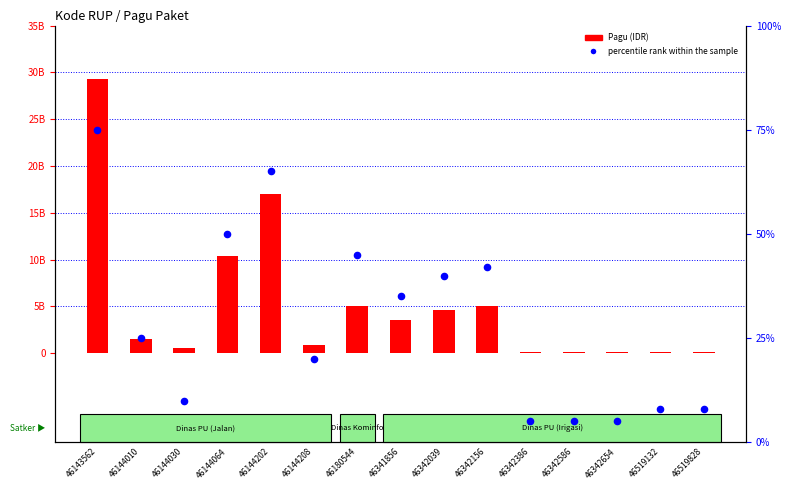

Is the value of Pagu (IDR) at 46144030 greater than the value of percentile rank within the sample at 46519828?

Yes